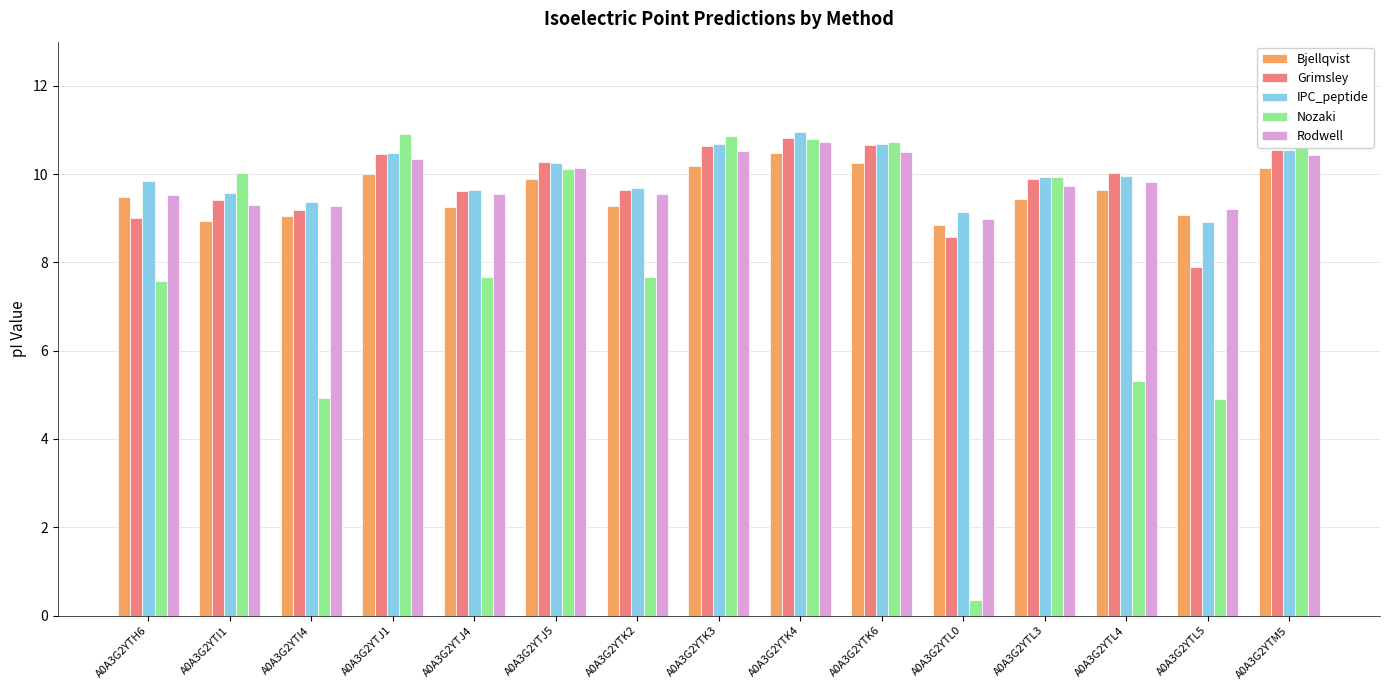

What is the difference between the Bjellqvist values at A0A3G2YTJ5 and A0A3G2YTJ1?

0.1